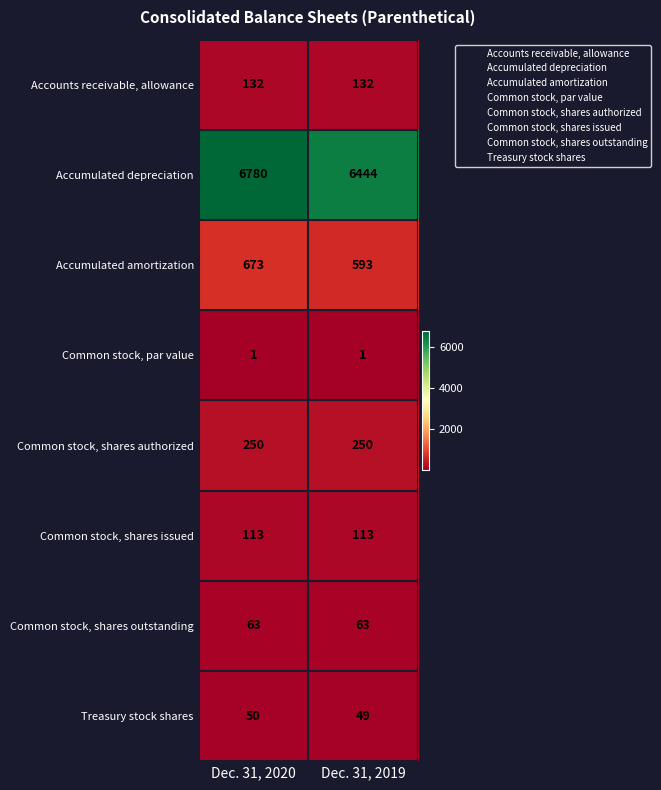

Reading left to right, extract all data points from this chart.

Accounts receivable, allowance: 132	132
Accumulated depreciation: 6780	6444
Accumulated amortization: 673	593
Common stock, par value: 1	1
Common stock, shares authorized: 250	250
Common stock, shares issued: 113	113
Common stock, shares outstanding: 63	63
Treasury stock shares: 50	49